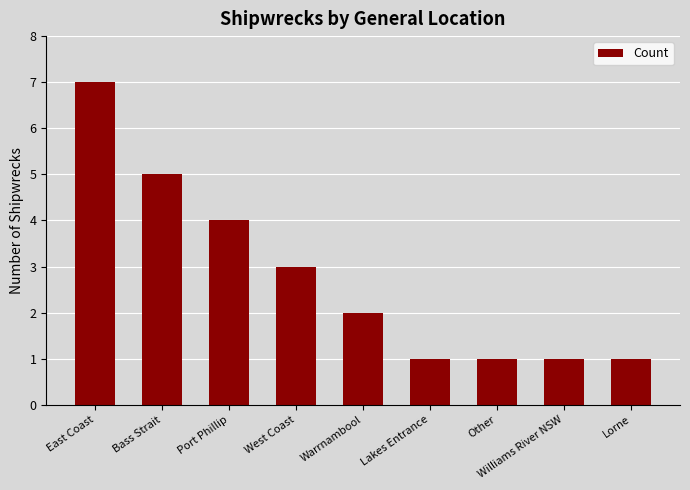

True or false: the data shows 2 at Lakes Entrance.

False